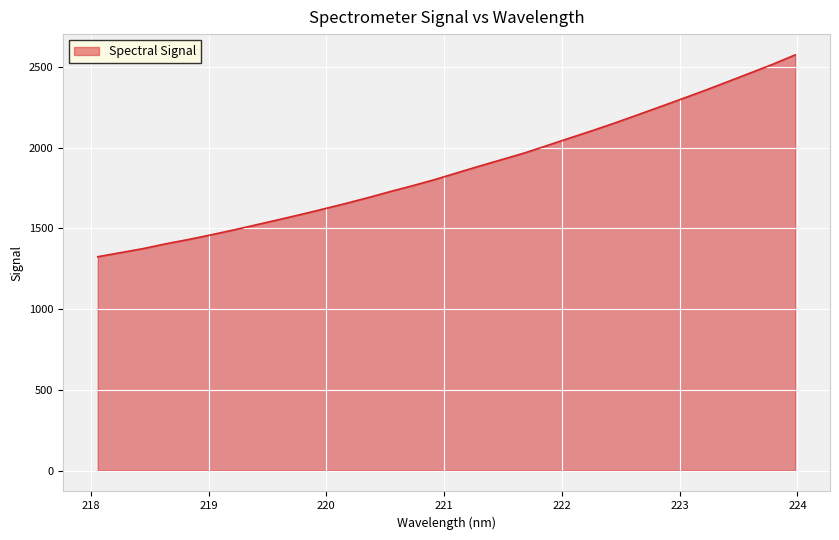

What is the difference between the maximum and minimum values?

1249.8